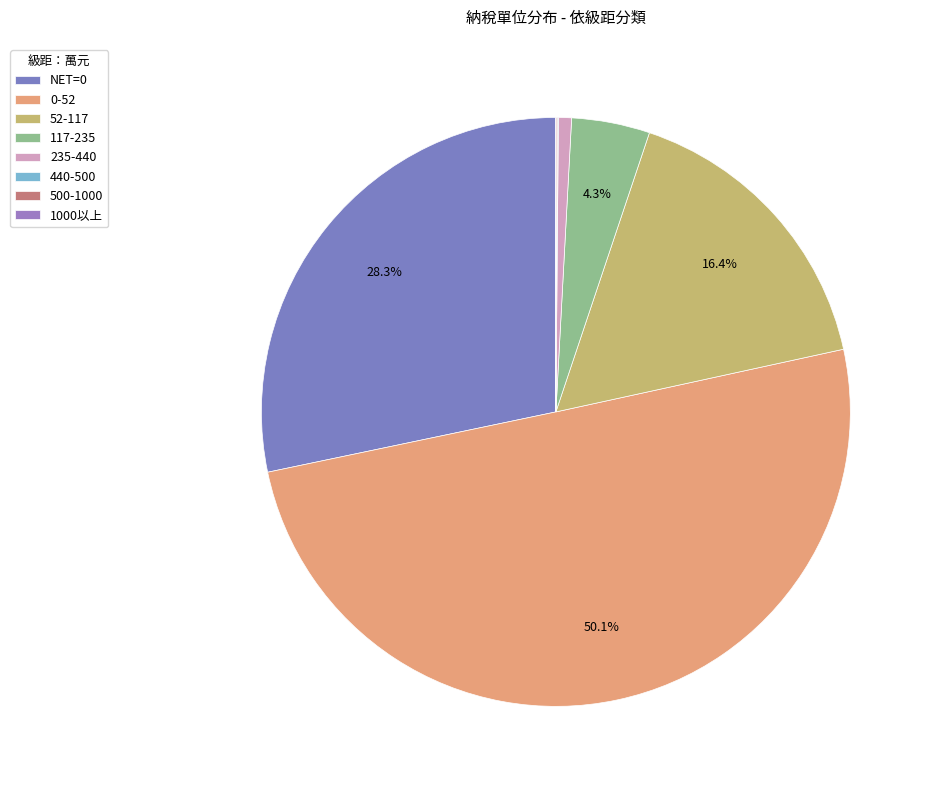

Approximately how many times larger is the value at 52-117 compared to NET=0?

0.6